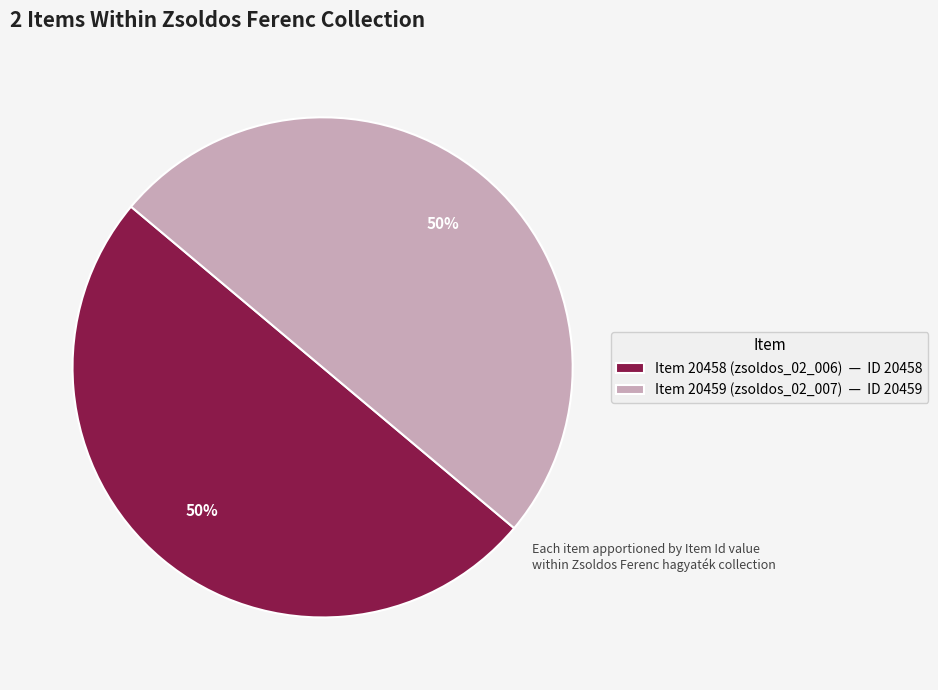

To the nearest percent, what percentage of the pie is Item 20458 (zsoldos_02_006)?

50%